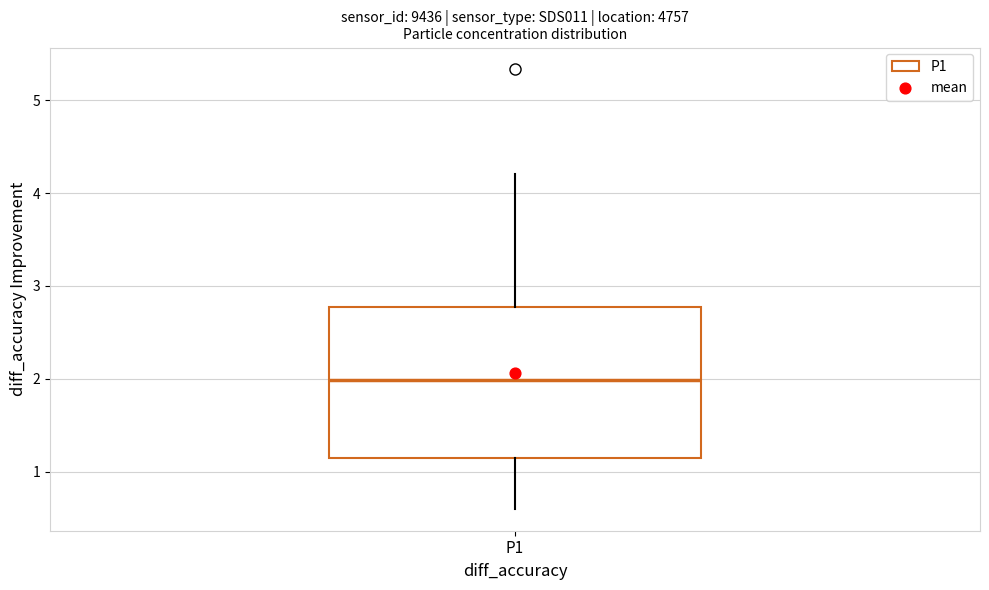

Transcribe this box plot: give where the median line is, the range the box spans, and where the two whiskers end, as read against the y-axis. The values are not printed on the chart, so give them approximately, as read against the axis.

median 2.0, box 1.1 to 2.8, whiskers 0.6 to 4.2